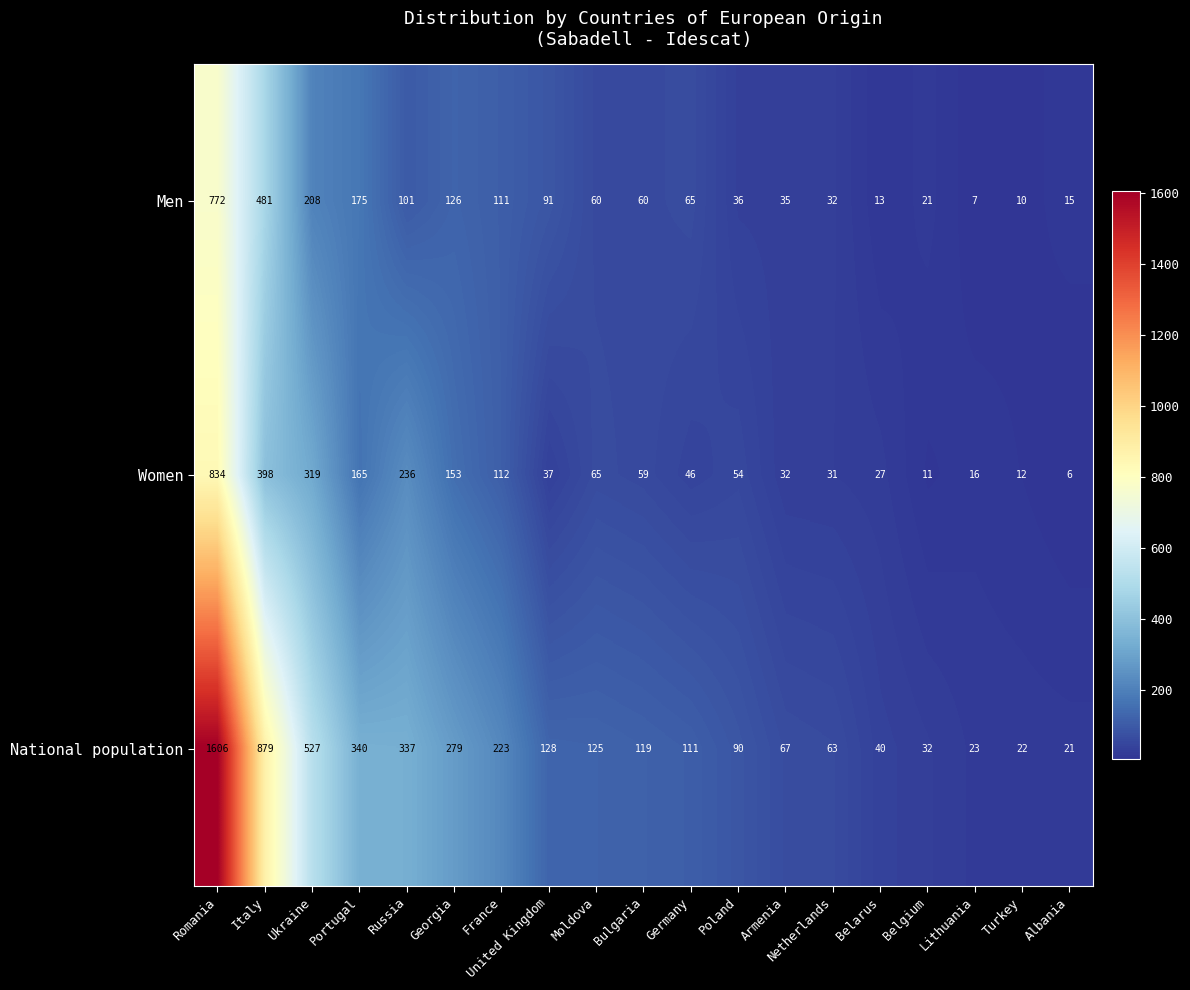

True or false: Men has a value of 76 at Portugal.

False